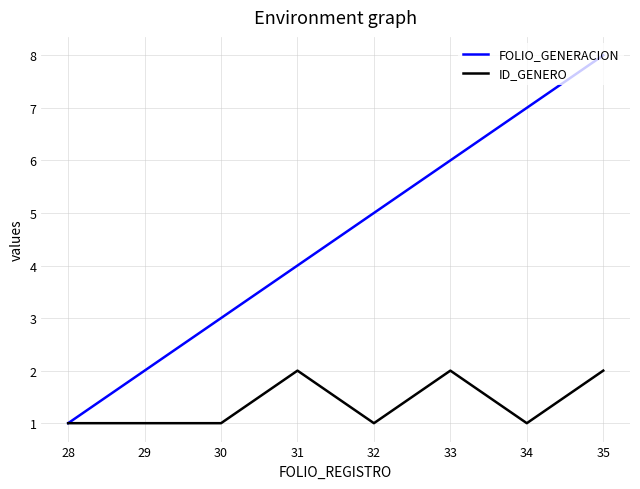

Count the number of data series in this chart.

2